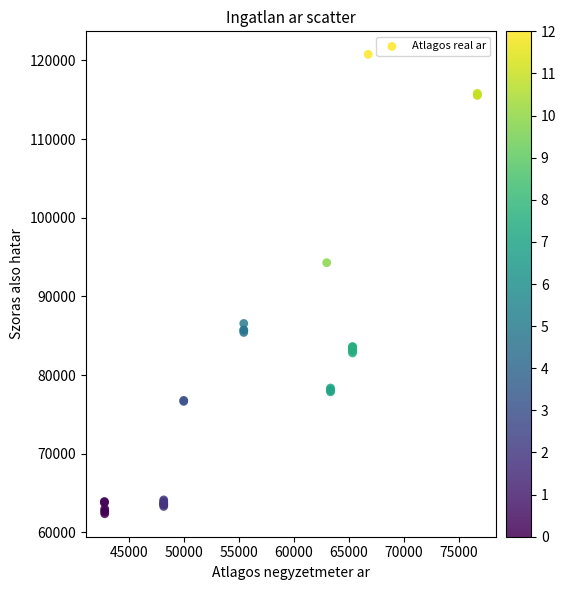

What Y value in the scatter plot is closest to 91580?

94295